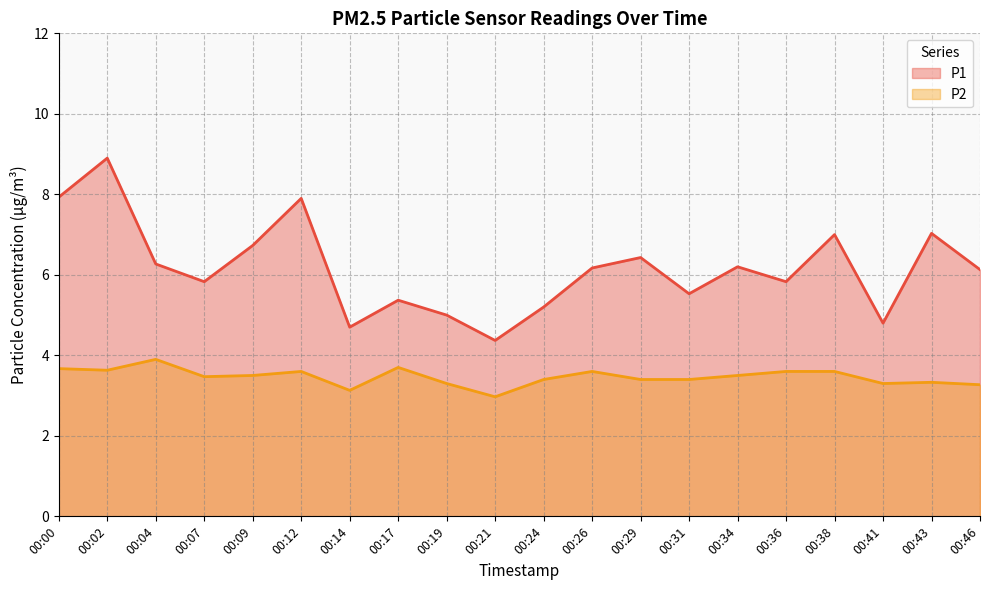

Reading left to right, transcribe all the data shown in this chart.

P1: 00:00=7.9	00:02=8.9	00:04=6.3	00:07=5.8	00:09=6.7	00:12=7.9	00:14=4.7	00:17=5.4	00:19=5.0	00:21=4.4	00:24=5.2	00:26=6.2	00:29=6.4	00:31=5.5	00:34=6.2	00:36=5.8	00:38=7.0	00:41=4.8	00:43=7.0	00:46=6.1
P2: 00:00=3.7	00:02=3.6	00:04=3.9	00:07=3.5	00:09=3.5	00:12=3.6	00:14=3.1	00:17=3.7	00:19=3.3	00:21=3.0	00:24=3.4	00:26=3.6	00:29=3.4	00:31=3.4	00:34=3.5	00:36=3.6	00:38=3.6	00:41=3.3	00:43=3.3	00:46=3.3